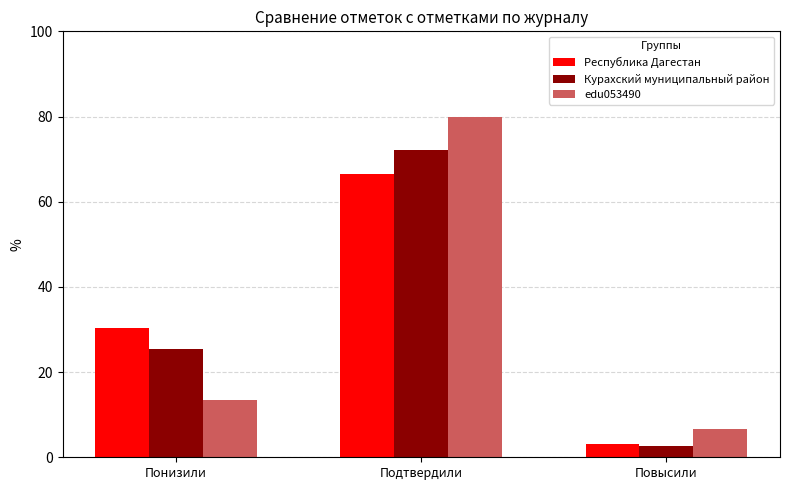

Which category has the highest value in the edu053490 series?

Подтвердили